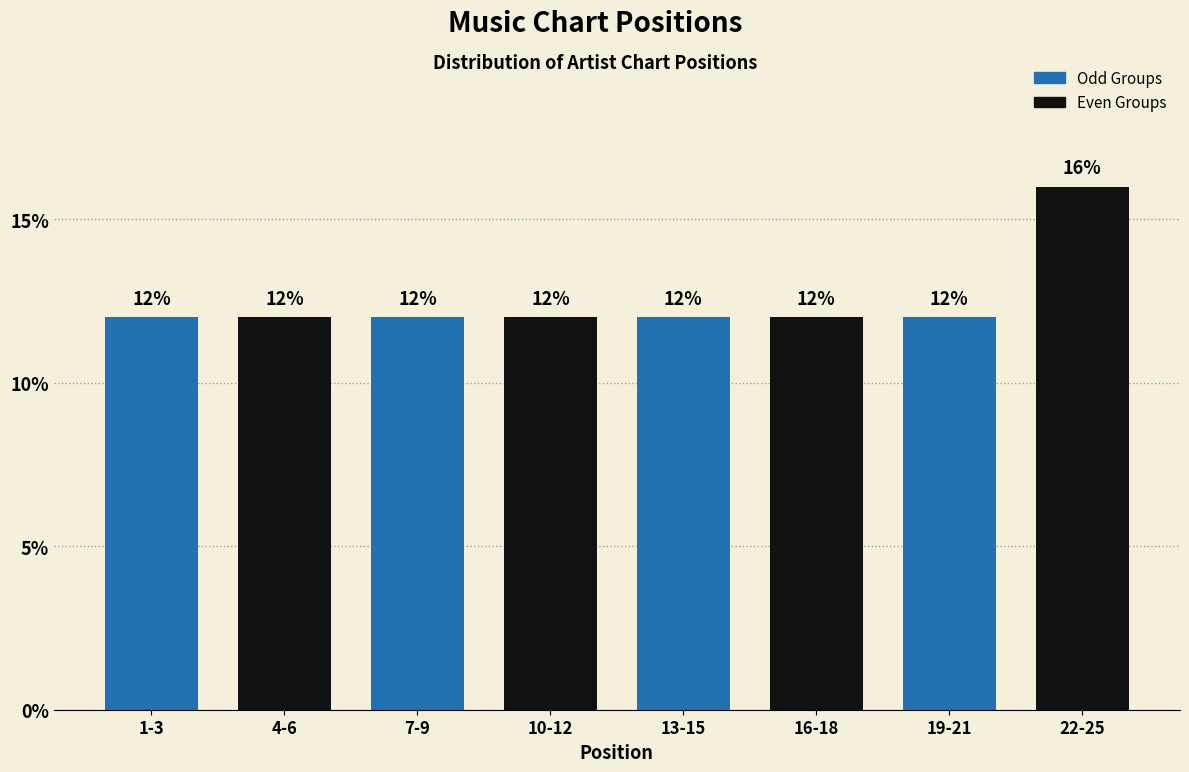

Reading right to left, what are all the values shown in this chart?

22-25=16	19-21=12	16-18=12	13-15=12	10-12=12	7-9=12	4-6=12	1-3=12